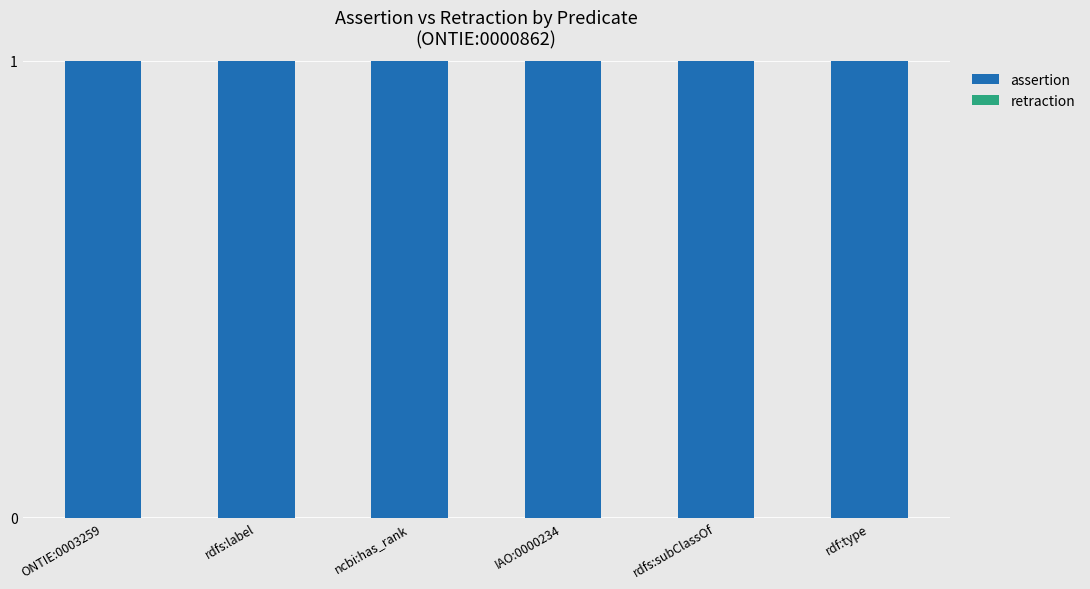

True or false: assertion has a value of 0 at rdfs:label.

False